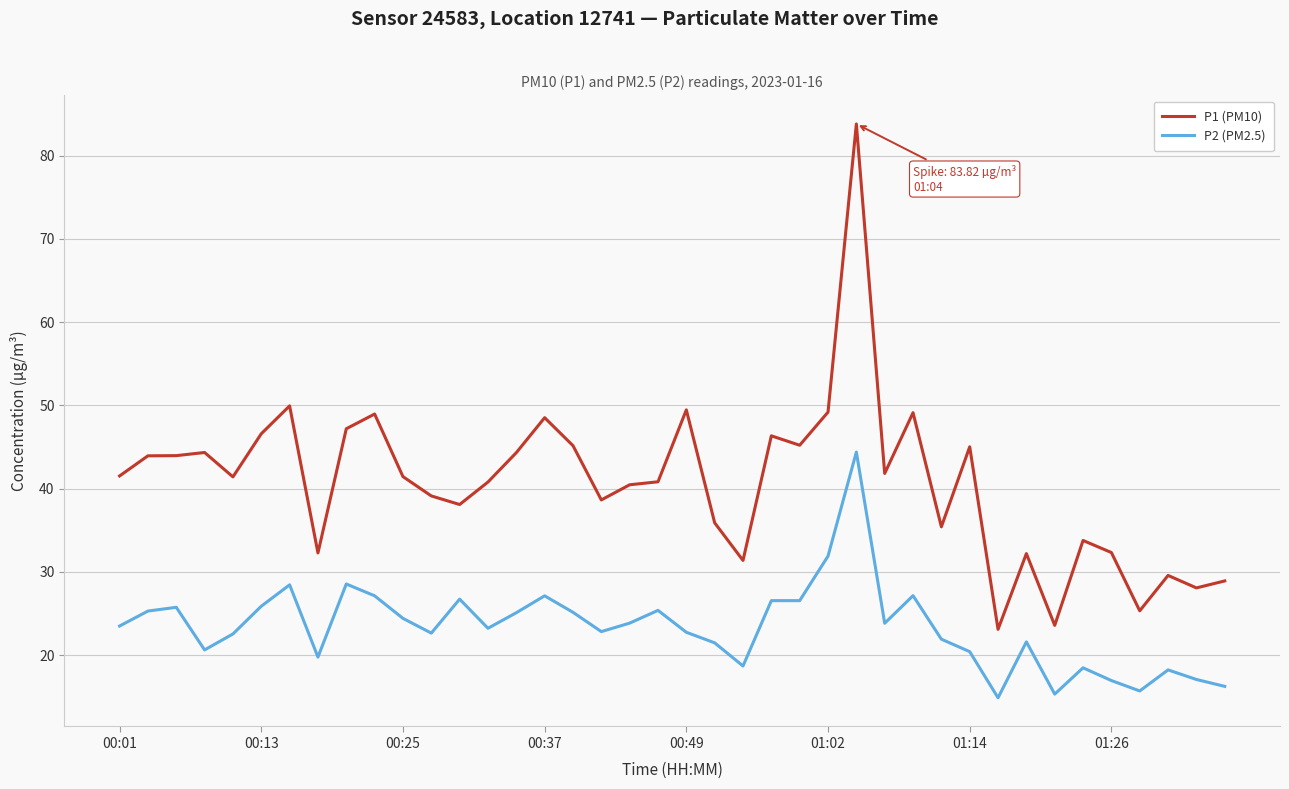

What is the maximum value shown in the chart?

83.8